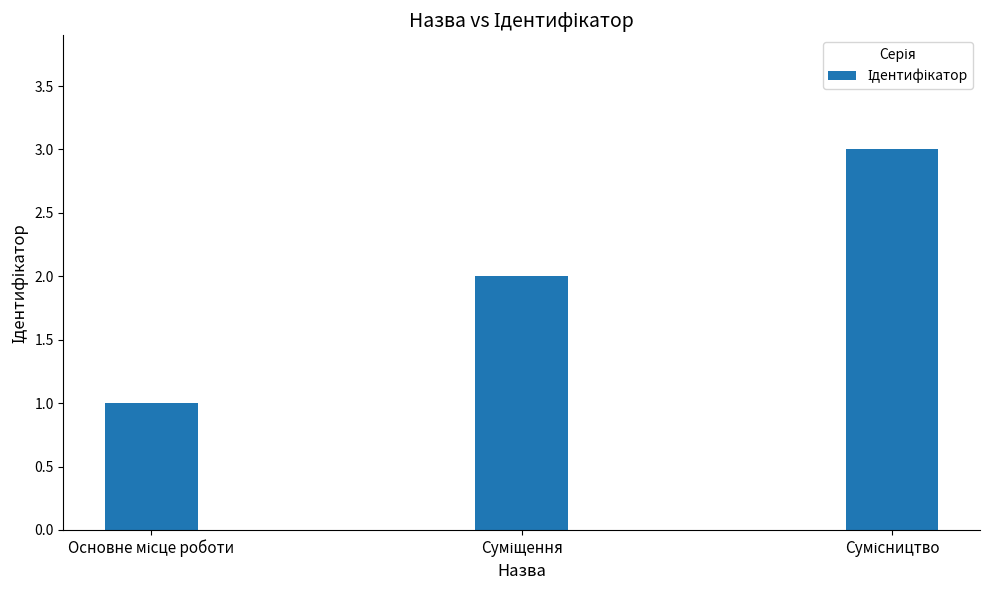

How many data points are less than 2?

1